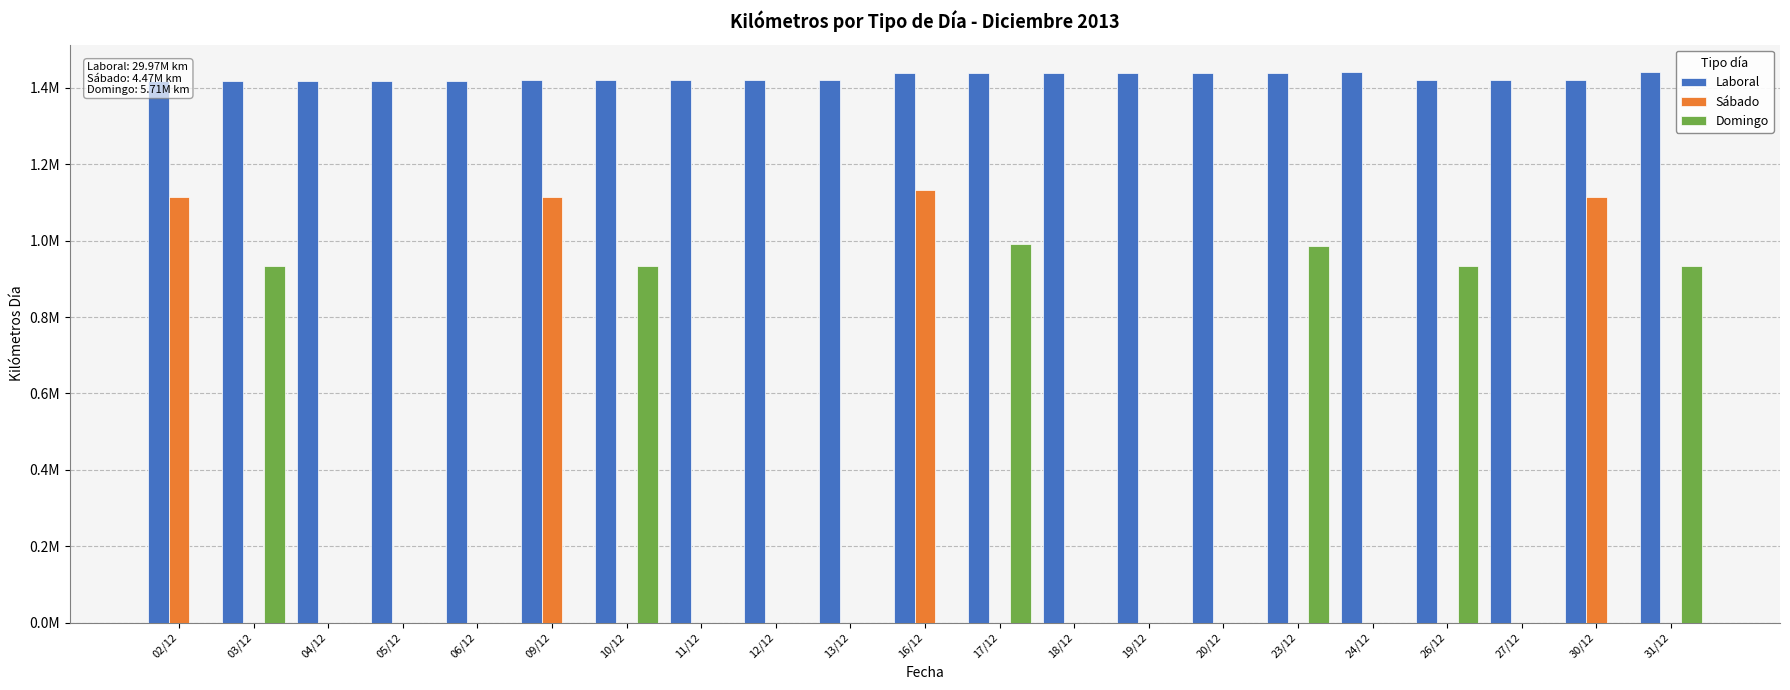

Reading left to right, extract all data points from this chart.

Laboral: 02/12=1417352.6	03/12=1417352.6	04/12=1417352.6	05/12=1417352.6	06/12=1417352.6	09/12=1421519.9	10/12=1421519.9	11/12=1421519.9	12/12=1421519.9	13/12=1421519.9	16/12=1438912.5	17/12=1438912.5	18/12=1438912.5	19/12=1438912.5	20/12=1438912.5	23/12=1438912.5	24/12=1440916.3	26/12=1421519.9	27/12=1421519.9	30/12=1421519.9	31/12=1440916.3
Sábado: 02/12=1112838.4	03/12=0.0	04/12=0.0	05/12=0.0	06/12=0.0	09/12=1112838.4	10/12=0.0	11/12=0.0	12/12=0.0	13/12=0.0	16/12=1131452.4	17/12=0.0	18/12=0.0	19/12=0.0	20/12=0.0	23/12=0.0	24/12=0.0	26/12=0.0	27/12=0.0	30/12=1112838.4	31/12=0.0
Domingo: 02/12=0.0	03/12=933322.4	04/12=0.0	05/12=0.0	06/12=0.0	09/12=0.0	10/12=933274.0	11/12=0.0	12/12=0.0	13/12=0.0	16/12=0.0	17/12=991680.6	18/12=0.0	19/12=0.0	20/12=0.0	23/12=985090.2	24/12=0.0	26/12=933274.0	27/12=0.0	30/12=0.0	31/12=933274.0